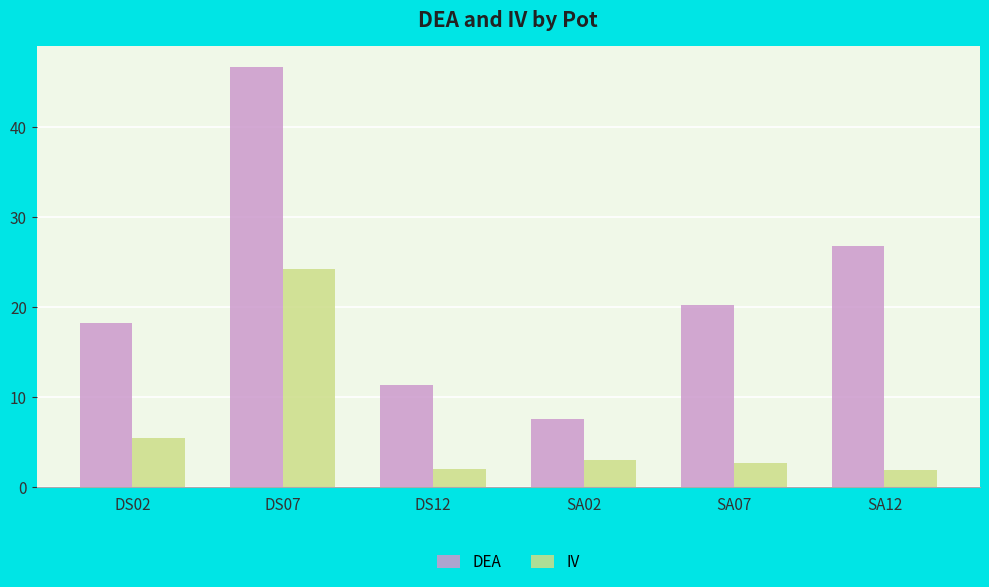

Which category has the lowest value in the DEA series?

SA02